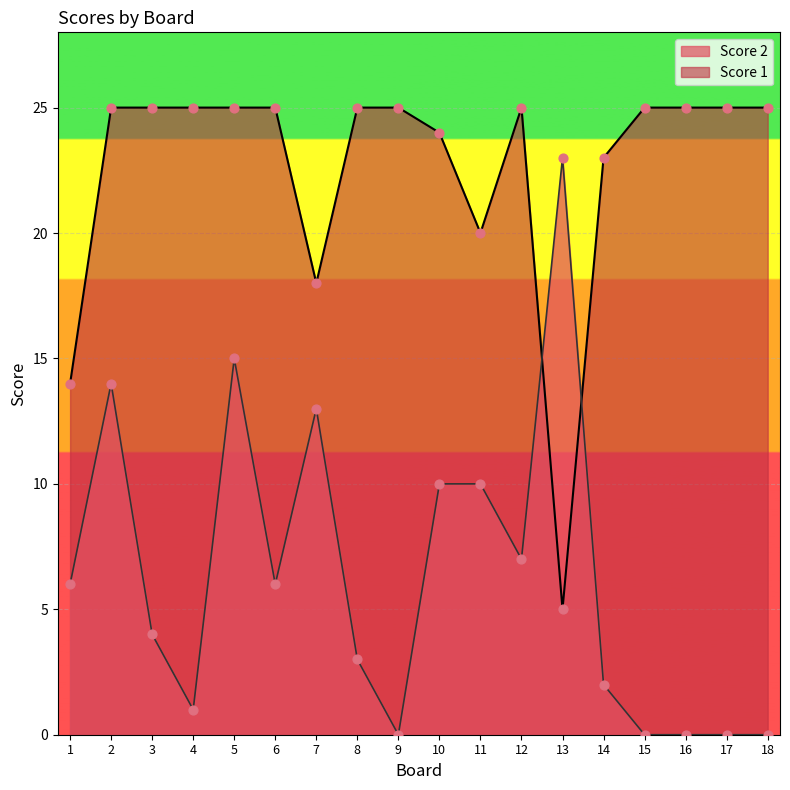

Which series has the widest spread of Y values?

Score 2